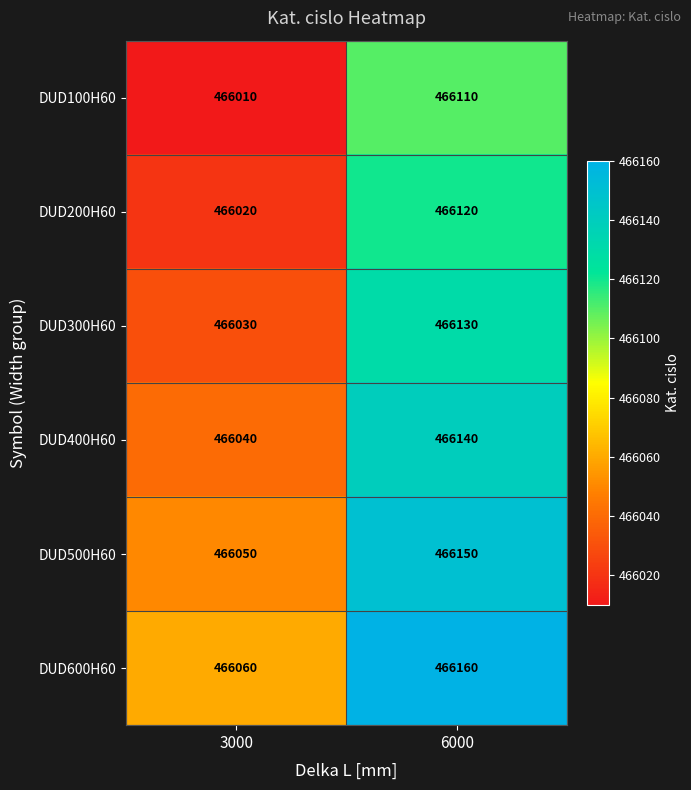

Reading right to left, list all the values displayed in this chart.

DUD100H60: 6000=466110	3000=466010
DUD200H60: 6000=466120	3000=466020
DUD300H60: 6000=466130	3000=466030
DUD400H60: 6000=466140	3000=466040
DUD500H60: 6000=466150	3000=466050
DUD600H60: 6000=466160	3000=466060